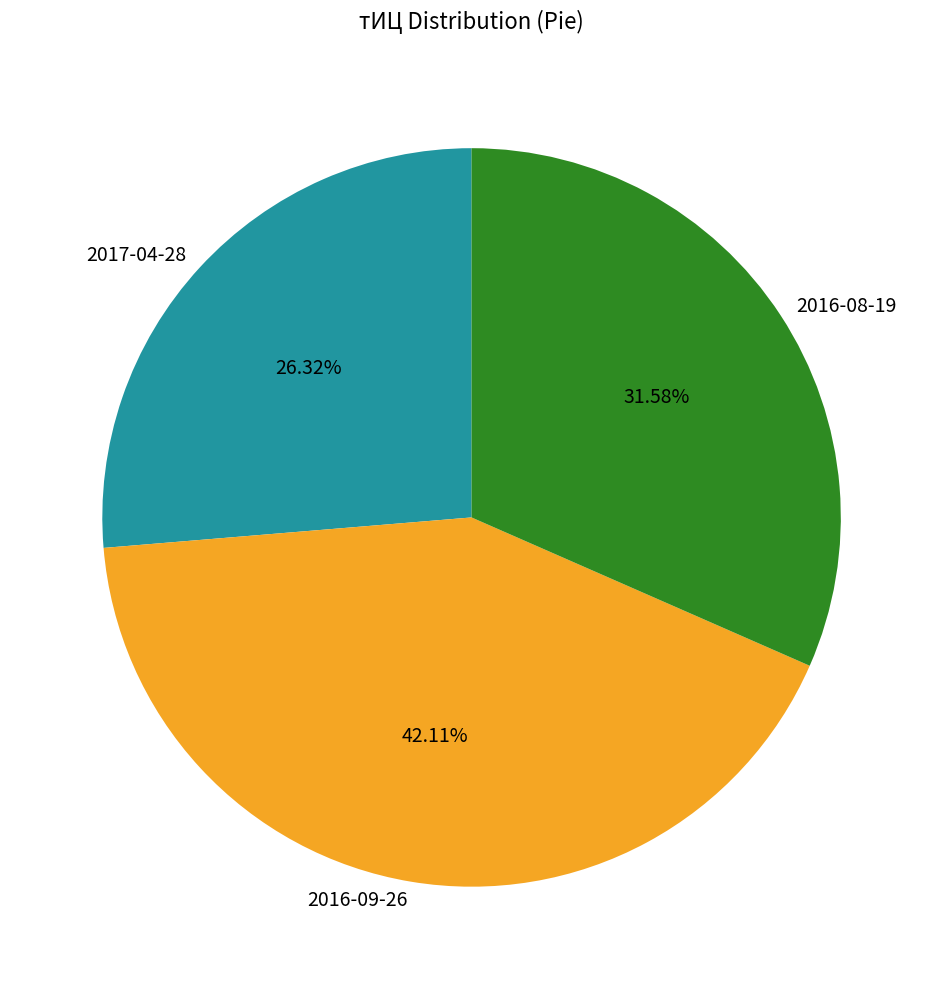

Is there a majority slice in this chart?

No